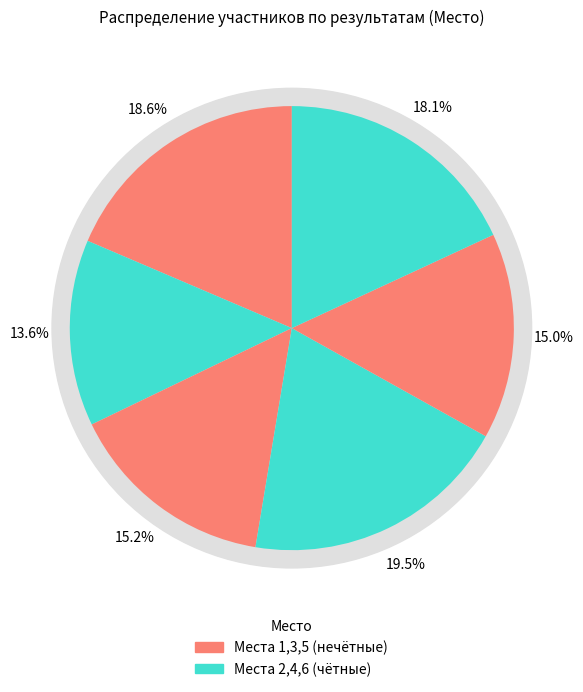

To the nearest percent, what is the average slice percentage?

17%